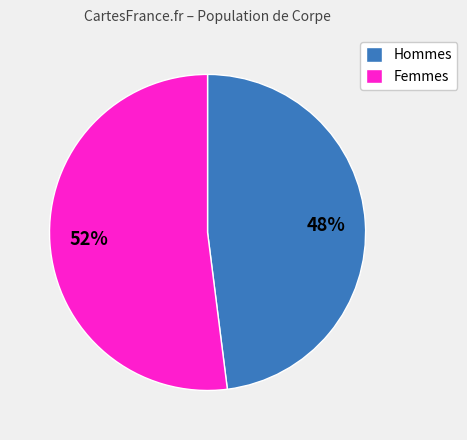

The Hommes slice represents 48% of the pie. True or false?

True